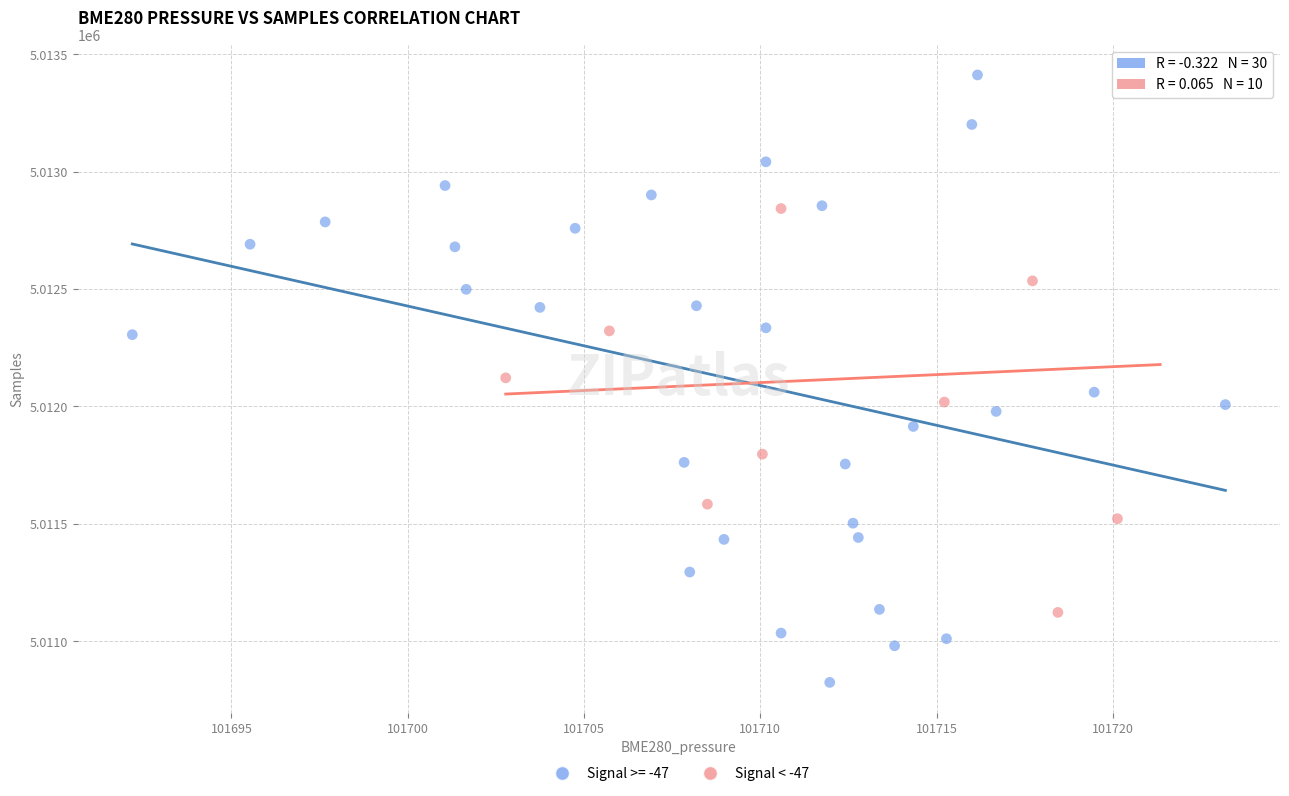

Which series has the largest Y range (max minus min)?

Signal >= -47